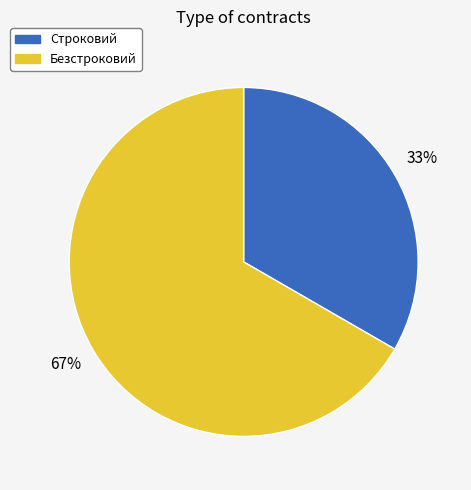

Rank the categories by value from highest to lowest.

Безстроковий, Строковий